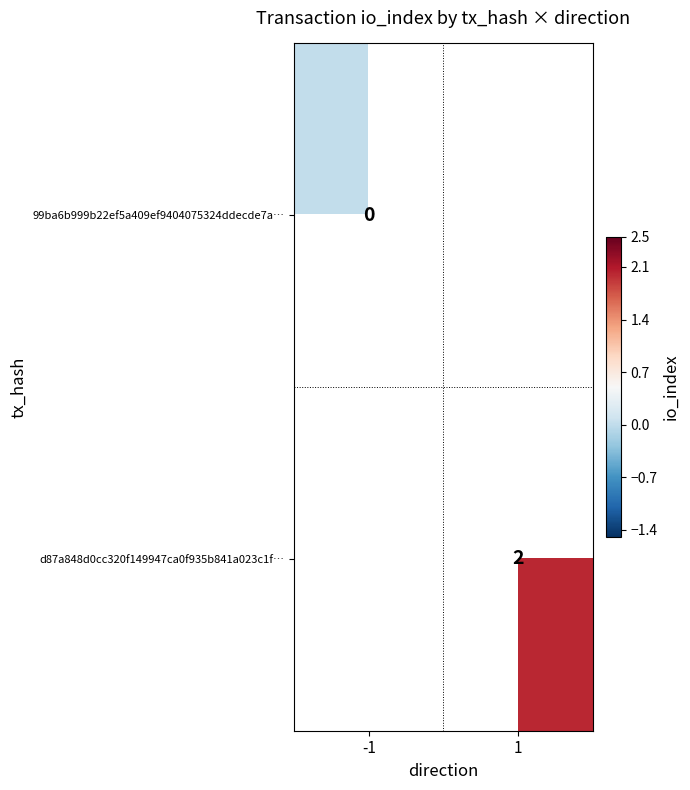

The value of d87a848d0cc320f149947ca0f935b841a023c1f… at 1 is 3. True or false?

False